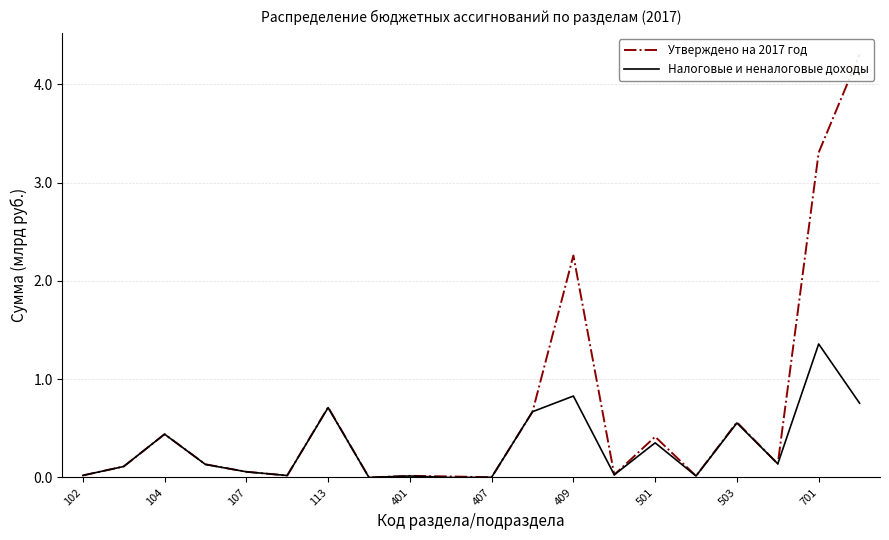

List the series in order of their peak value, lowest first.

Налоговые и неналоговые доходы, Утверждено на 2017 год